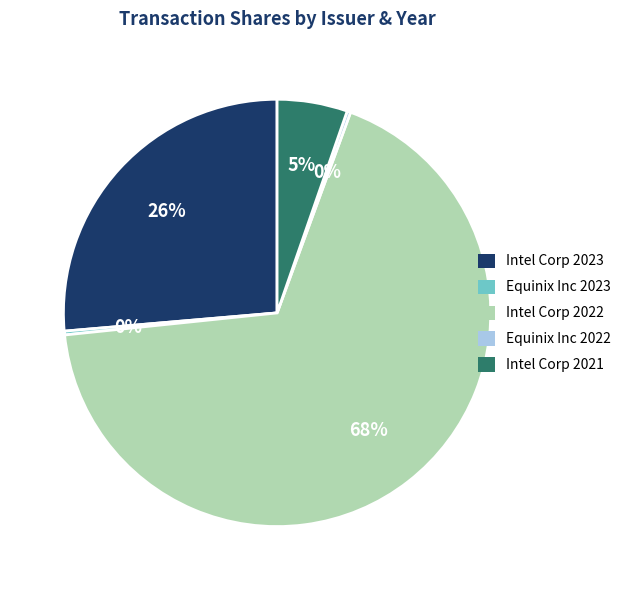

To the nearest percent, what is the average slice percentage?

20%